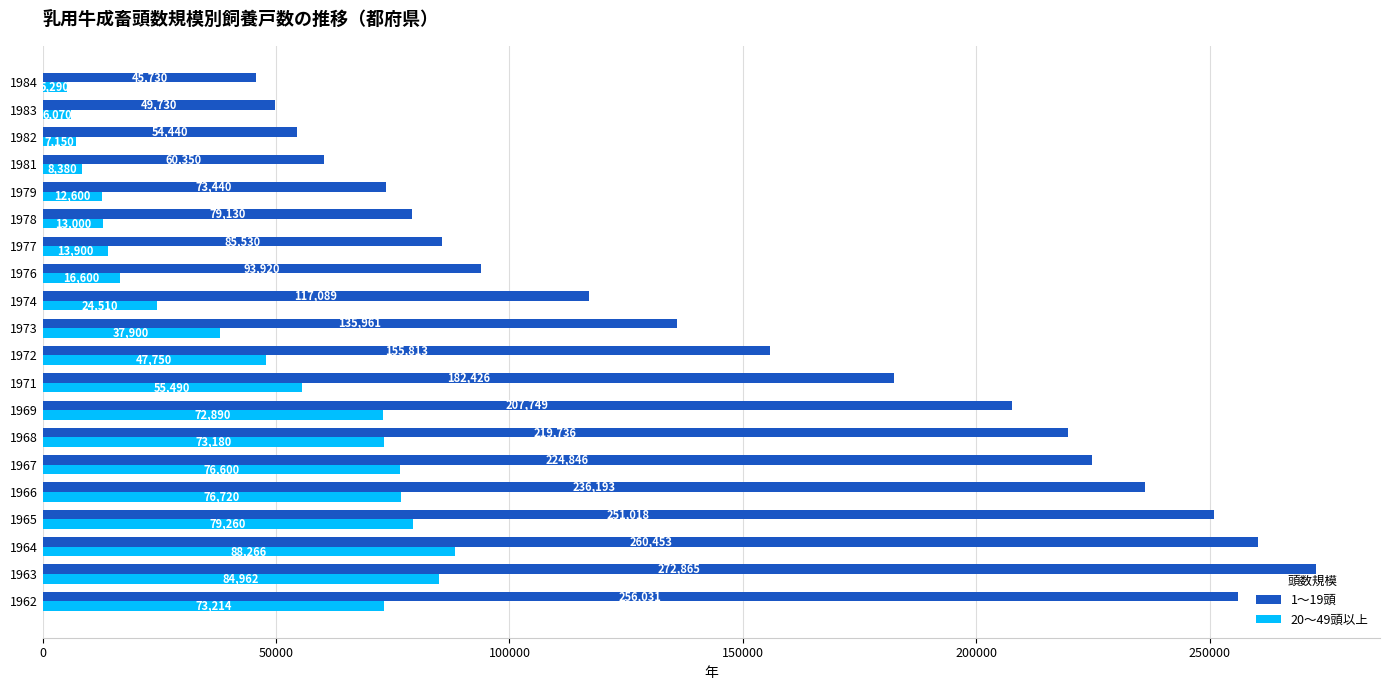

What is the sum of all 20〜49頭以上 values?

873732